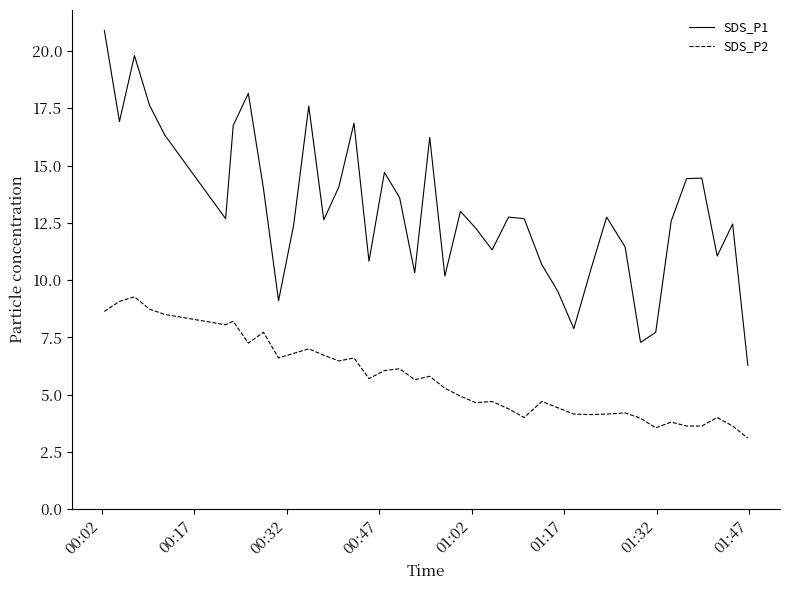

True or false: SDS_P2 and SDS_P1 intersect in this chart.

False